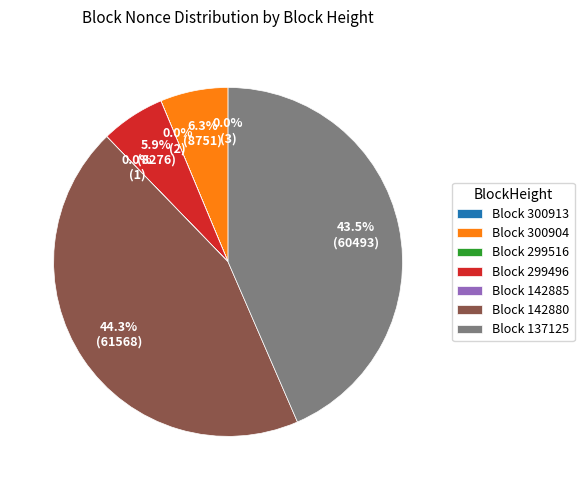

Which category has the biggest portion of the pie?

Block 142880